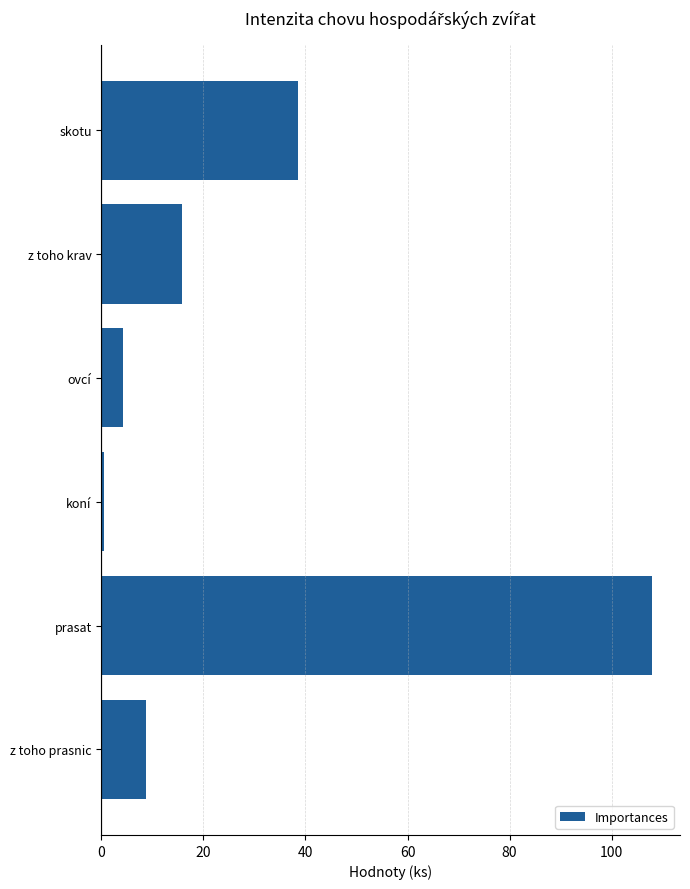

Is it true that the value at prasat is 108.0?

True